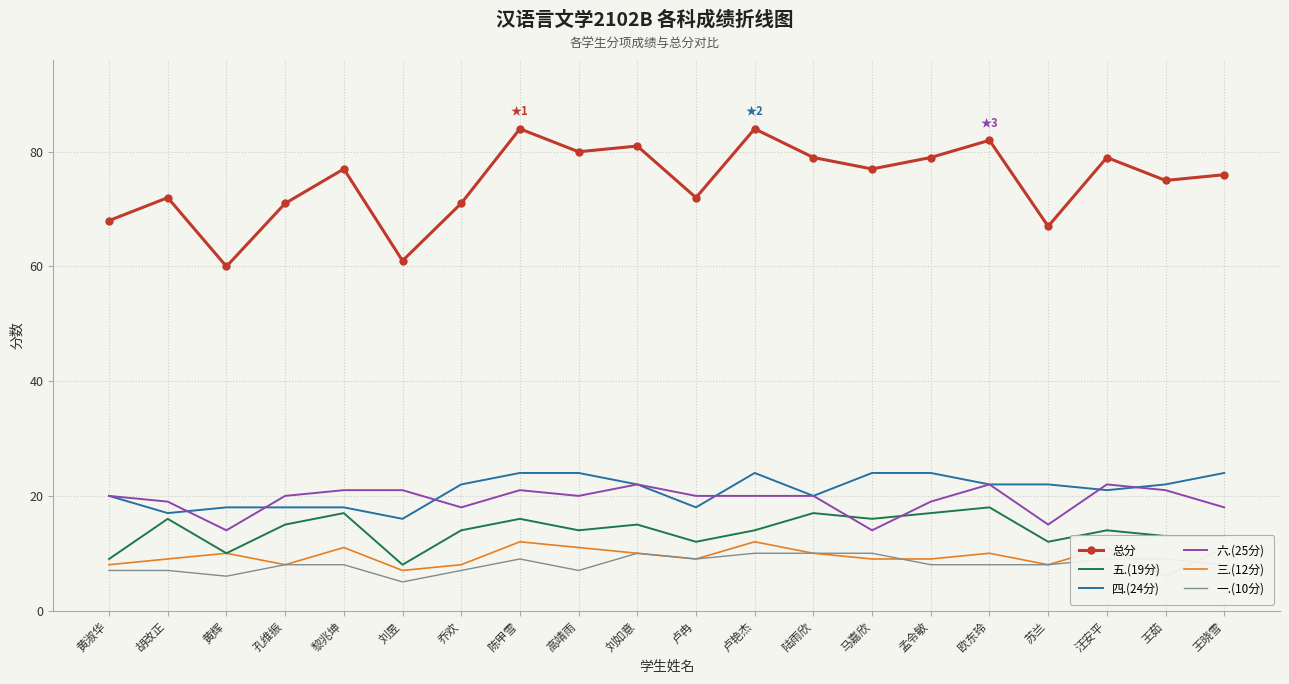

What position from the right is 陈甲雪?

13